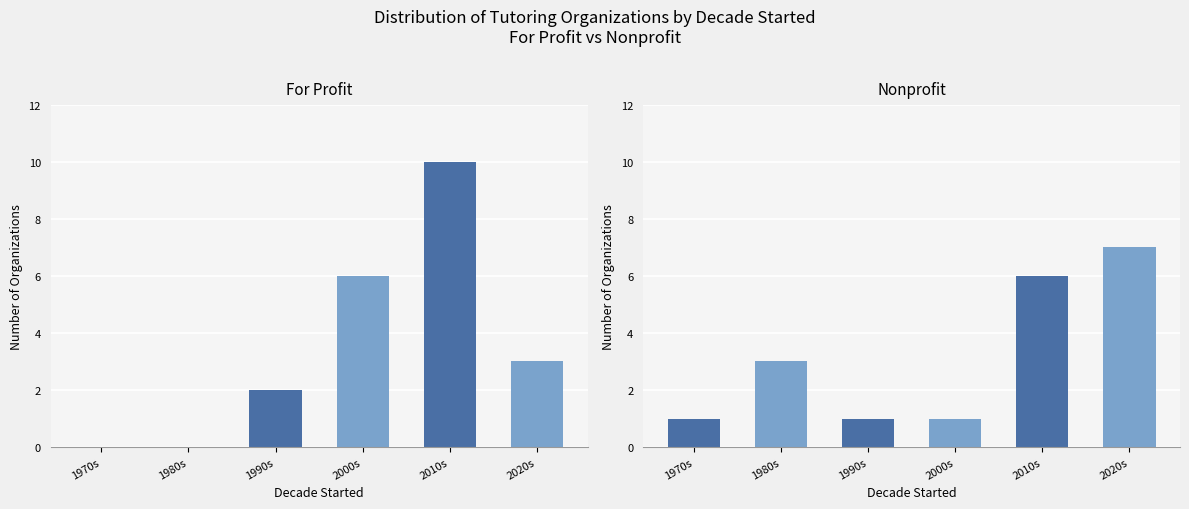

What value does the Nonprofit series have at 2000s?

1